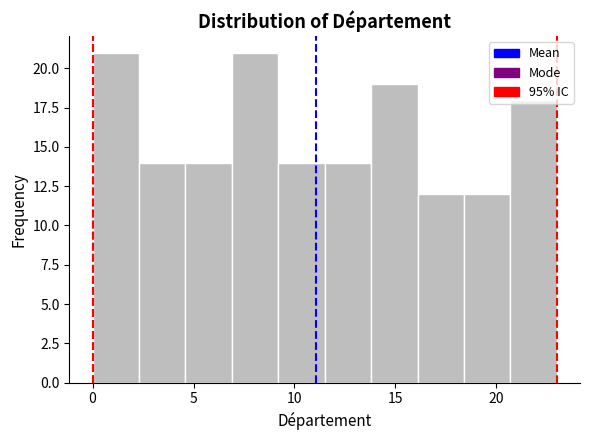

Reading left to right, list every bar in this chart as the range it spans on the x-axis followed by its height. Neither the bar edges nor the heights are printed on the chart, so give them approximately, as read against the axes.

0.0 to 2.3: 21
2.3 to 4.6: 14
4.6 to 6.9: 14
6.9 to 9.2: 21
9.2 to 11.5: 14
11.5 to 13.8: 14
13.8 to 16.1: 19
16.1 to 18.4: 12
18.4 to 20.7: 12
20.7 to 23.0: 18